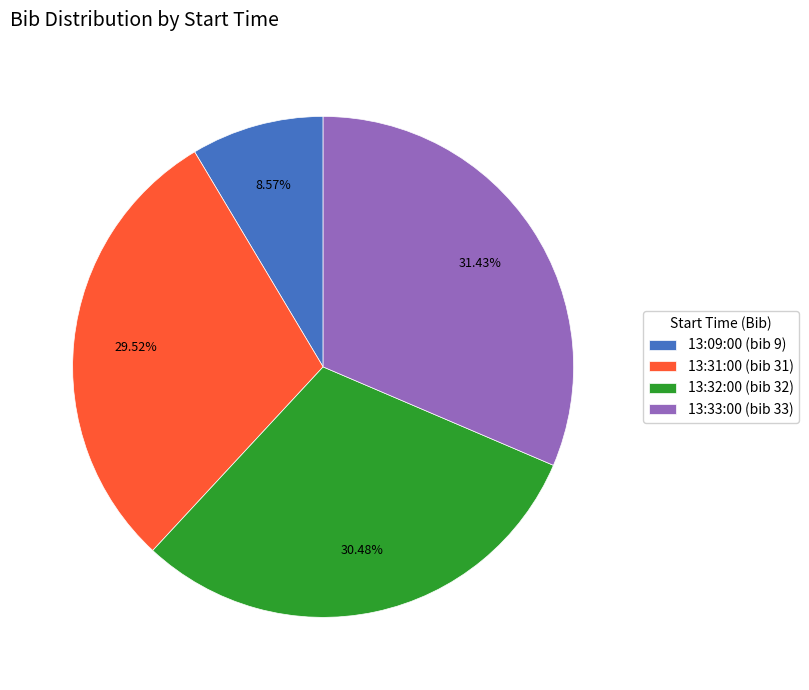

What is the ratio of the value at 13:31:00 to the value at 13:09:00?

3.4